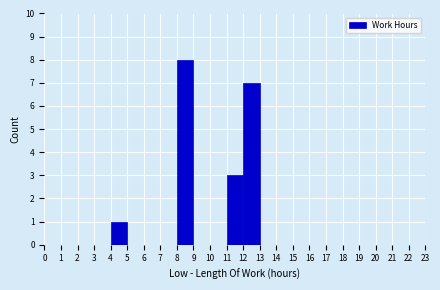

Reading left to right, transcribe this chart: for each bar, give the range it covers on the x-axis and its height. The values are not printed on the chart, so give them approximately, as read against the axis.

0 to 1: 0
1 to 2: 0
2 to 3: 0
3 to 4: 0
4 to 5: 1
5 to 6: 0
6 to 7: 0
7 to 8: 0
8 to 9: 8
9 to 10: 0
10 to 11: 0
11 to 12: 3
12 to 13: 7
13 to 14: 0
14 to 15: 0
15 to 16: 0
16 to 17: 0
17 to 18: 0
18 to 19: 0
19 to 20: 0
20 to 21: 0
21 to 22: 0
22 to 23: 0